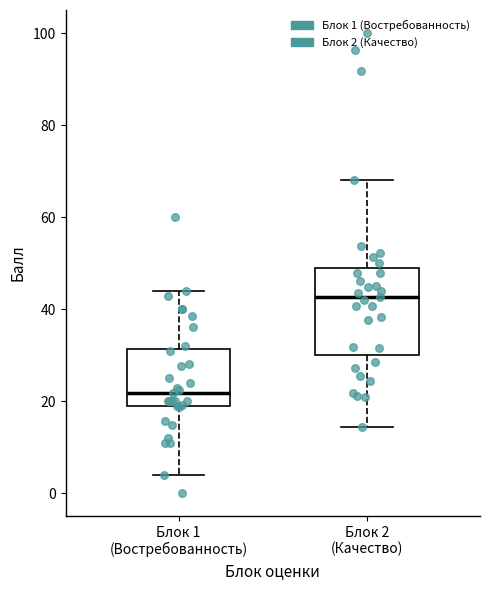

Comparing the boxes themselves (not the whiskers), which one is the tallest?

Блок 2 (Качество)